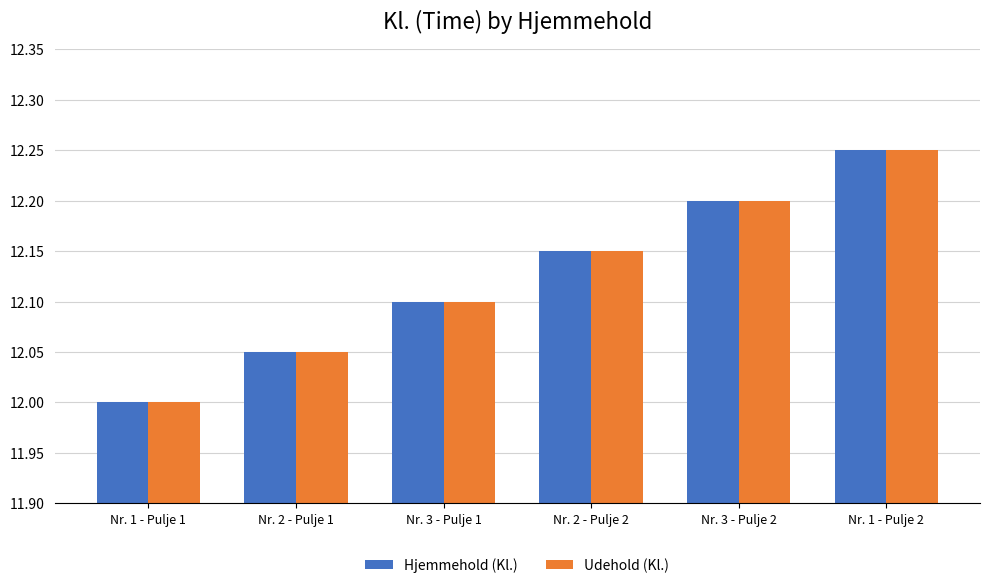

What is the label of the 6th bar from the left?

Nr. 1 - Pulje 2